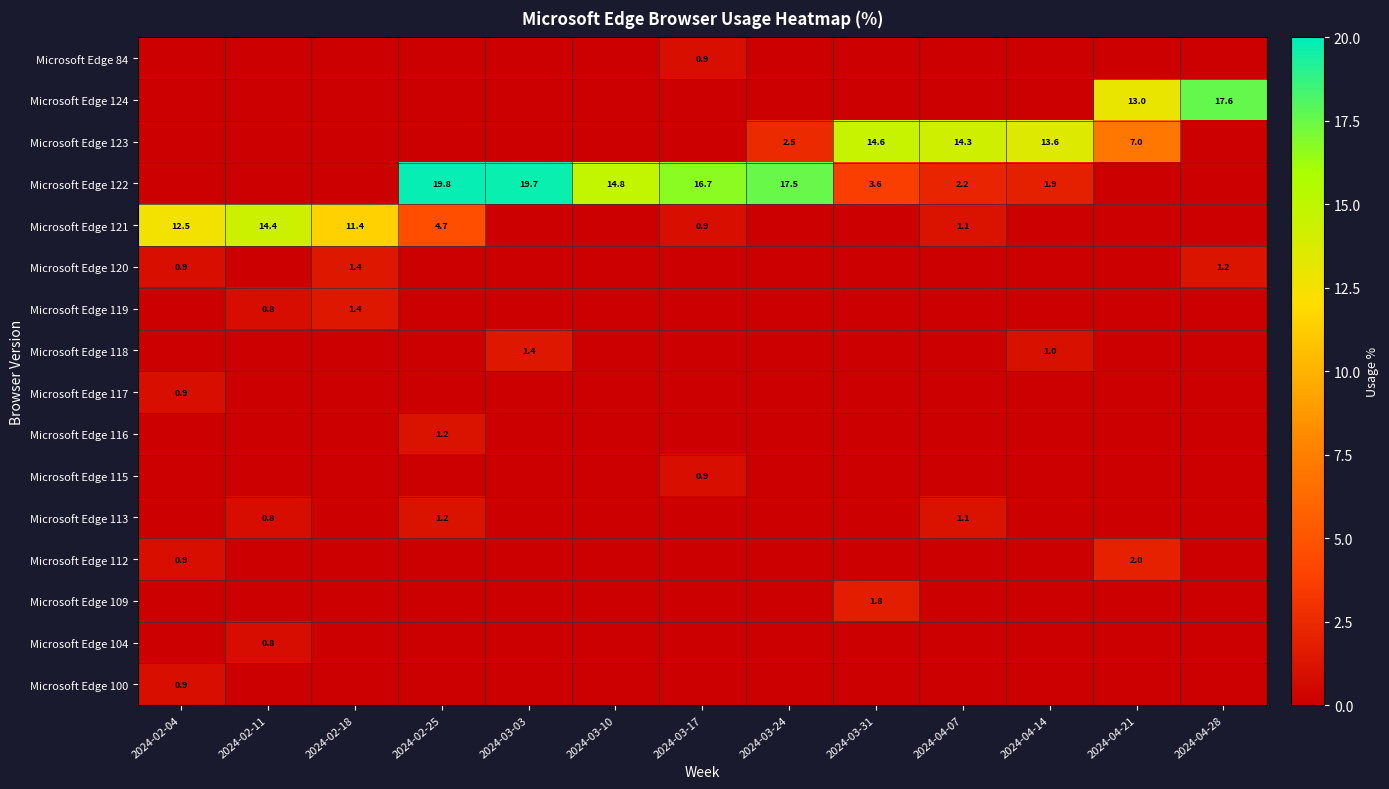

True or false: Microsoft Edge 122 has a value of 19.7 at 2024-03-03.

True